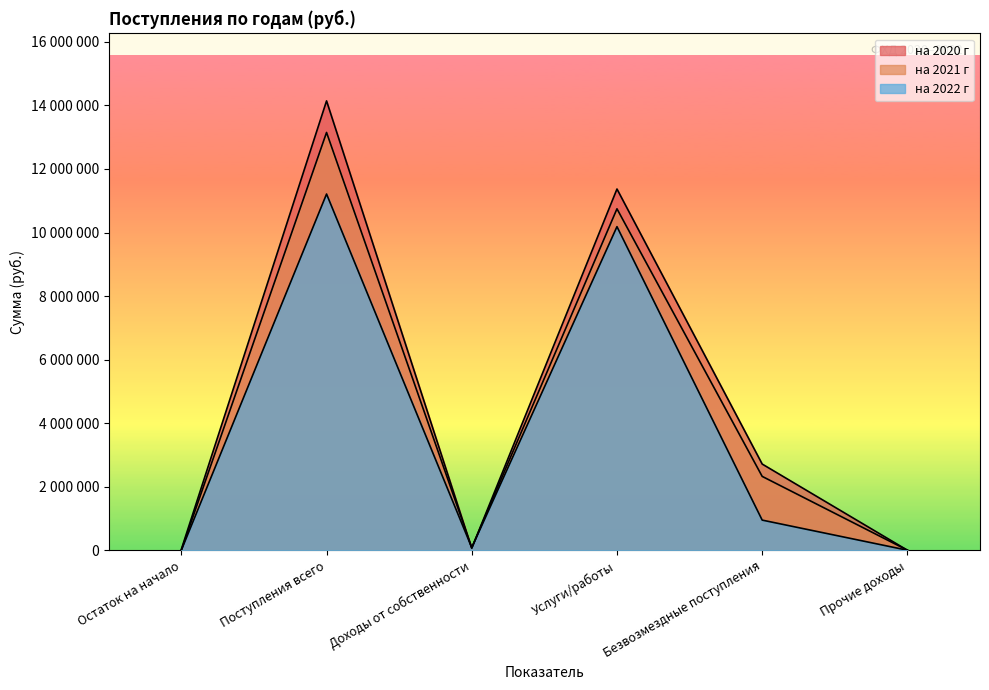

How many values in на 2020 г are above zero?

5